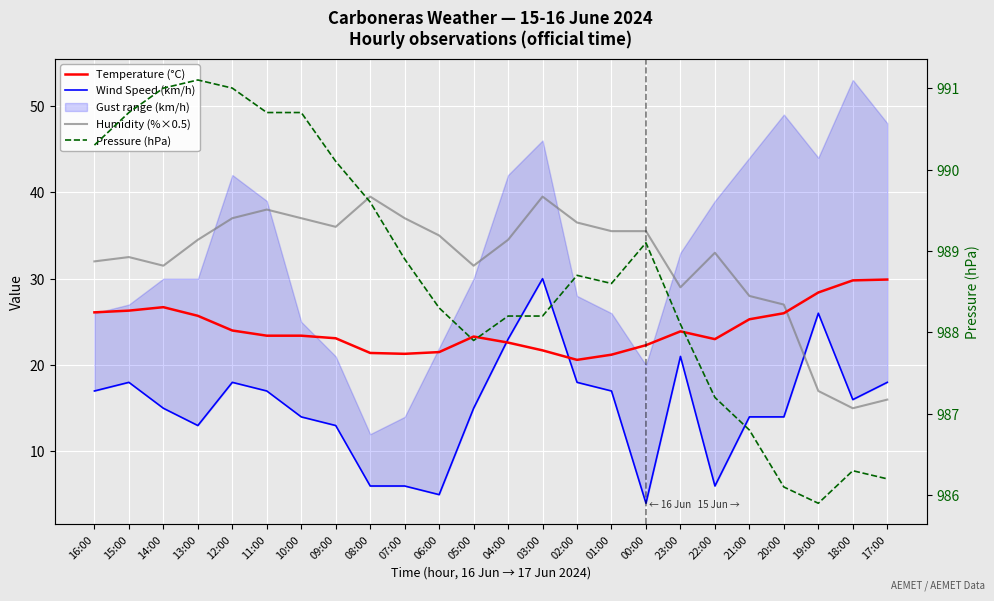

Which series changed the most between 21:00 and 18:00?

Humidity (%×0.5)